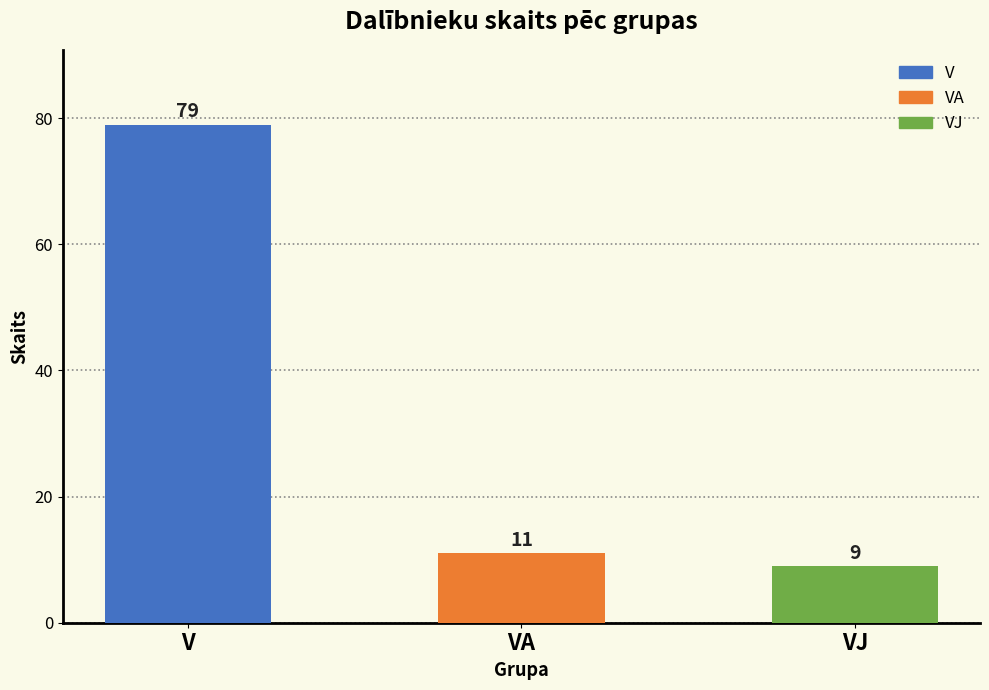

The chart shows a value of 3 at VA. True or false?

False